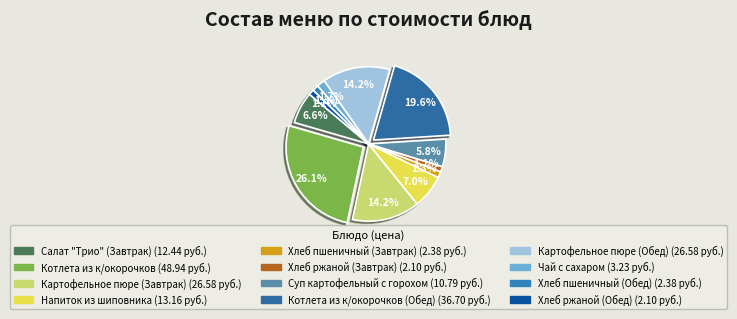

Count the number of slices in the pie.

12